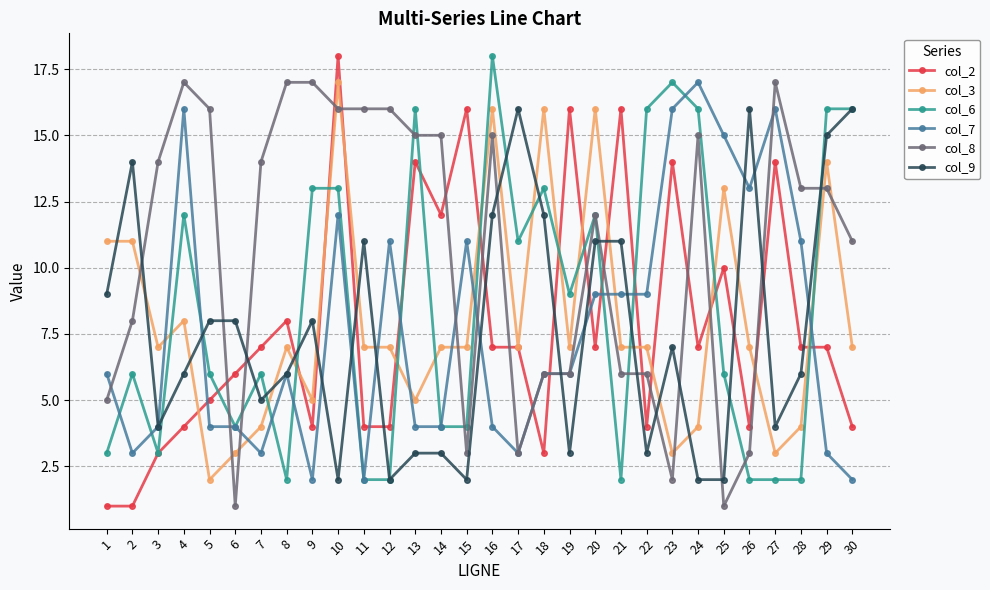

True or false: col_8 has a value of 13 at 29.

True